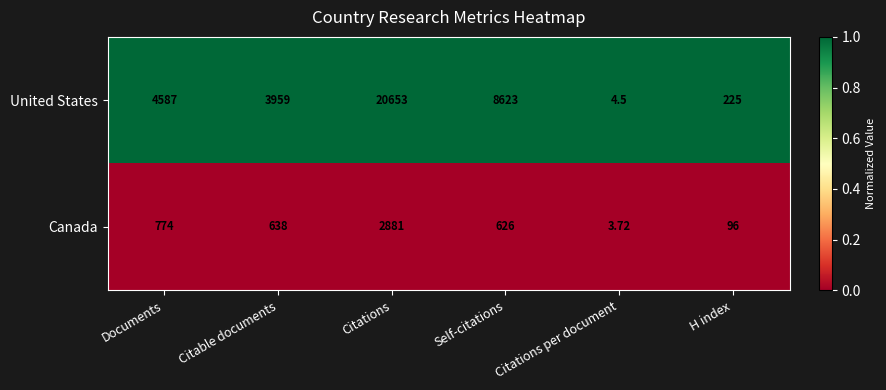

Which series has the largest range (max minus min)?

United States